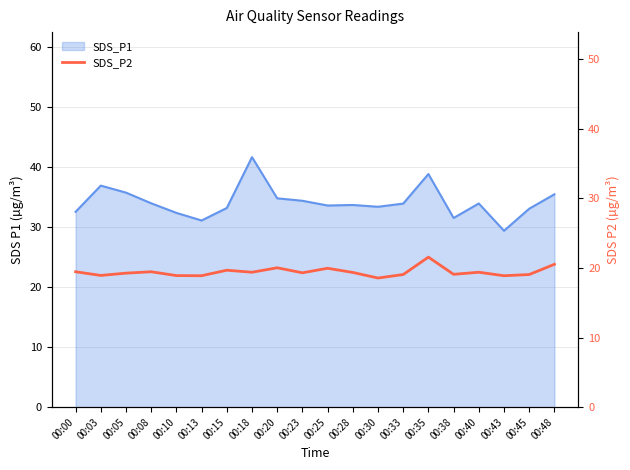

Reading right to left, list all the values displayed in this chart.

00:48=20.5	00:45=19.1	00:43=18.9	00:40=19.4	00:38=19.1	00:35=21.6	00:33=19.1	00:30=18.6	00:28=19.4	00:25=19.9	00:23=19.3	00:20=20.0	00:18=19.4	00:15=19.7	00:13=18.9	00:10=18.9	00:08=19.4	00:05=19.2	00:03=18.9	00:00=19.4